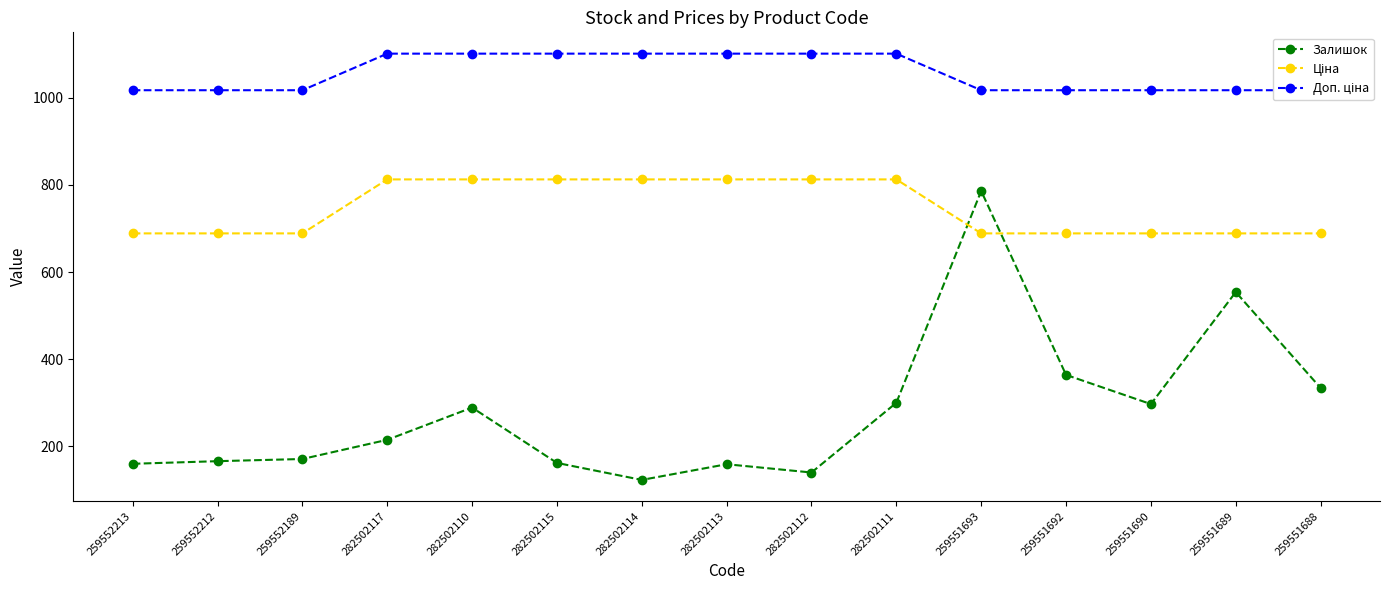

What is the sum of the Доп. ціна values at 259552213 and 282502117?

2118.3